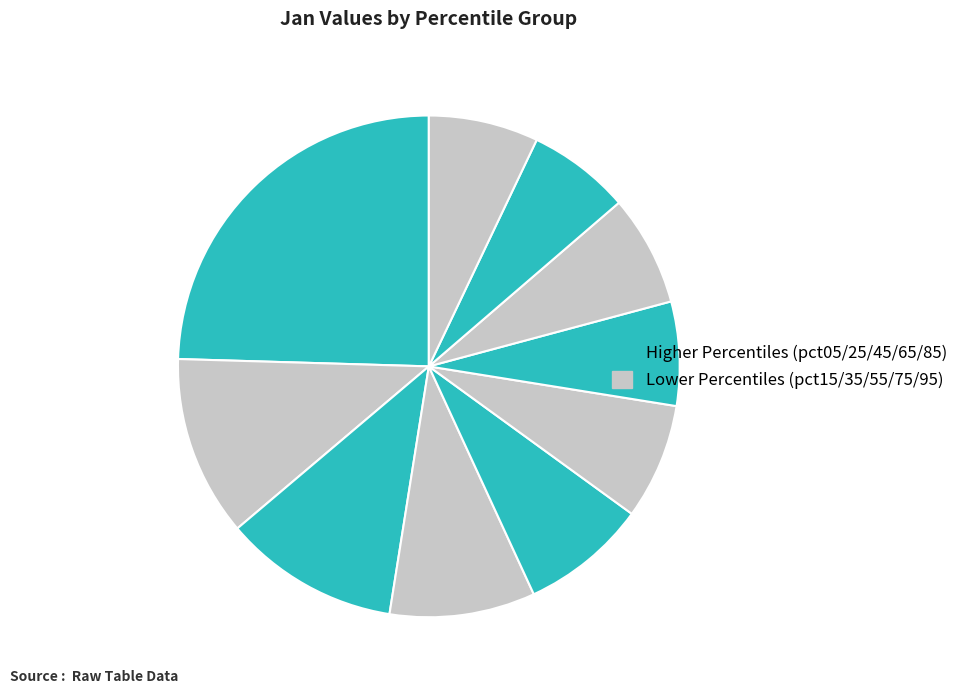

How many slices are in this pie chart?

10